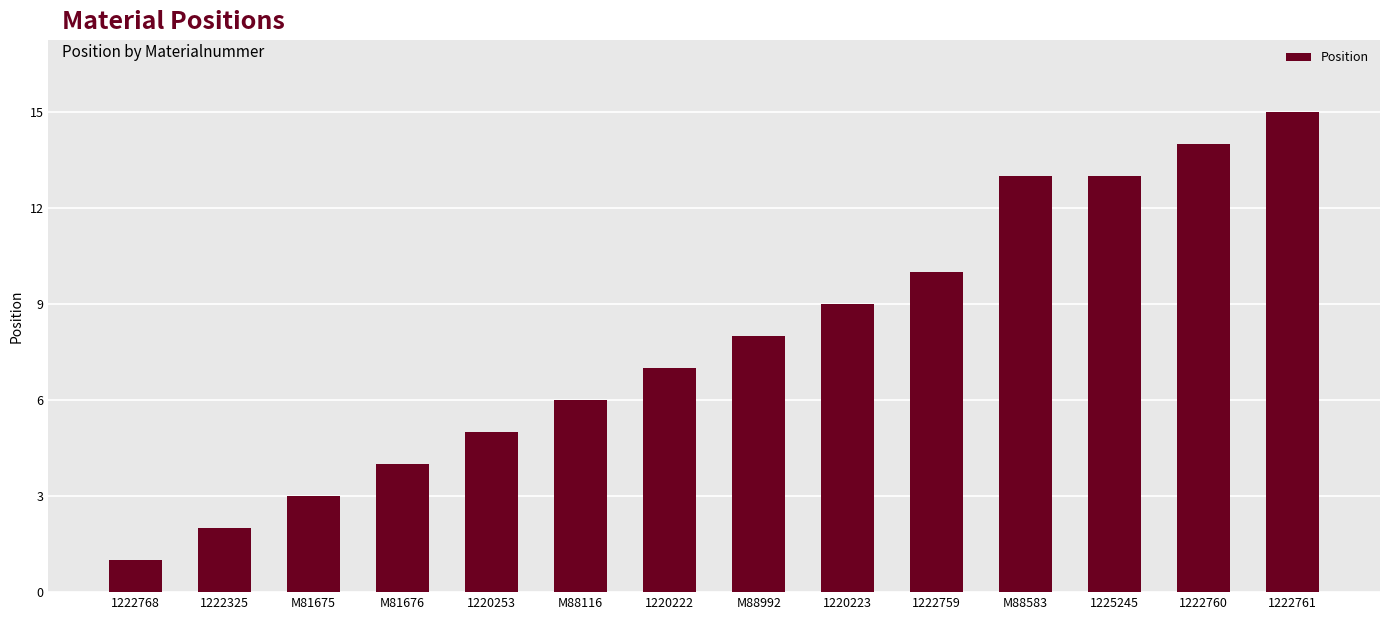

What is the change in value from M81676 to 1220222?

+3